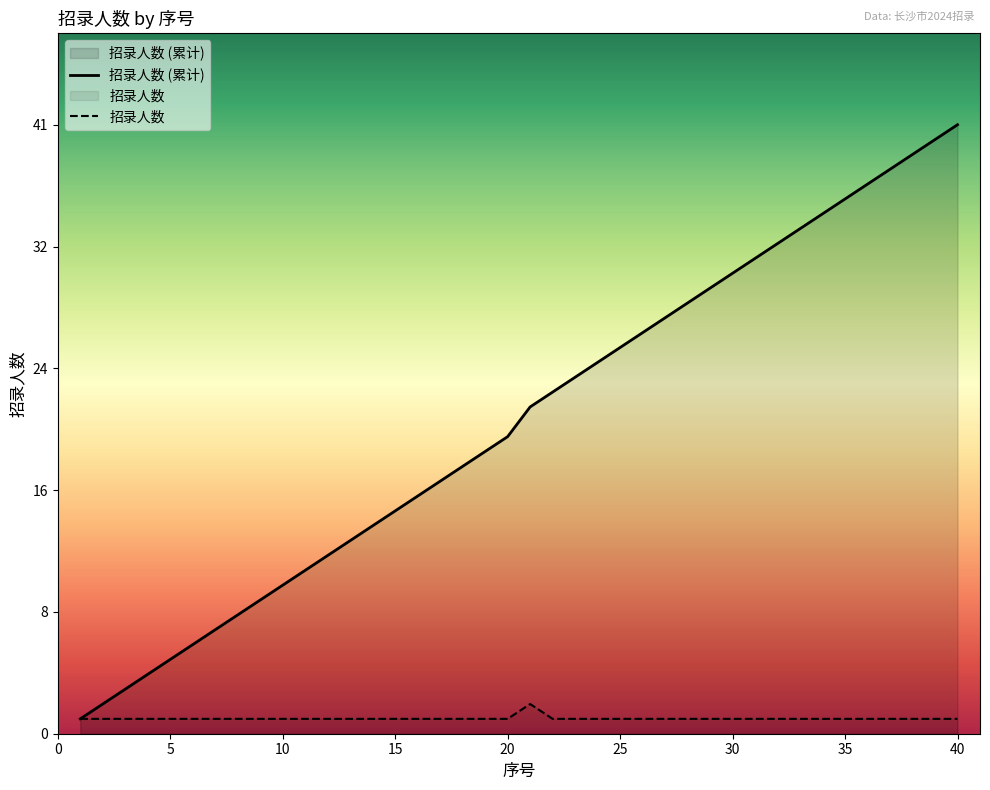

True or false: 招录人数 has a value of 1 at 20.

True